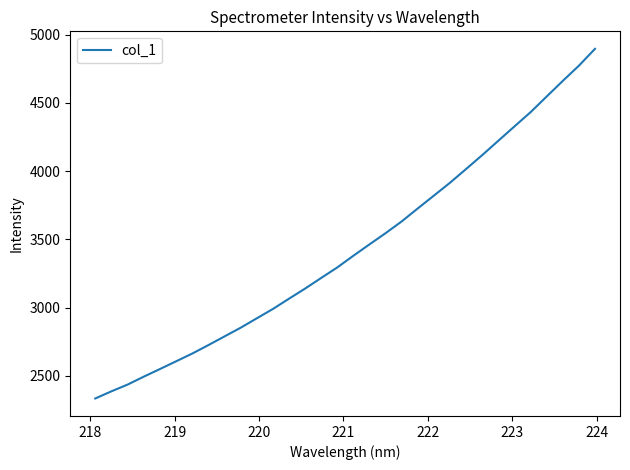

What is the maximum value shown in the chart?

4895.8